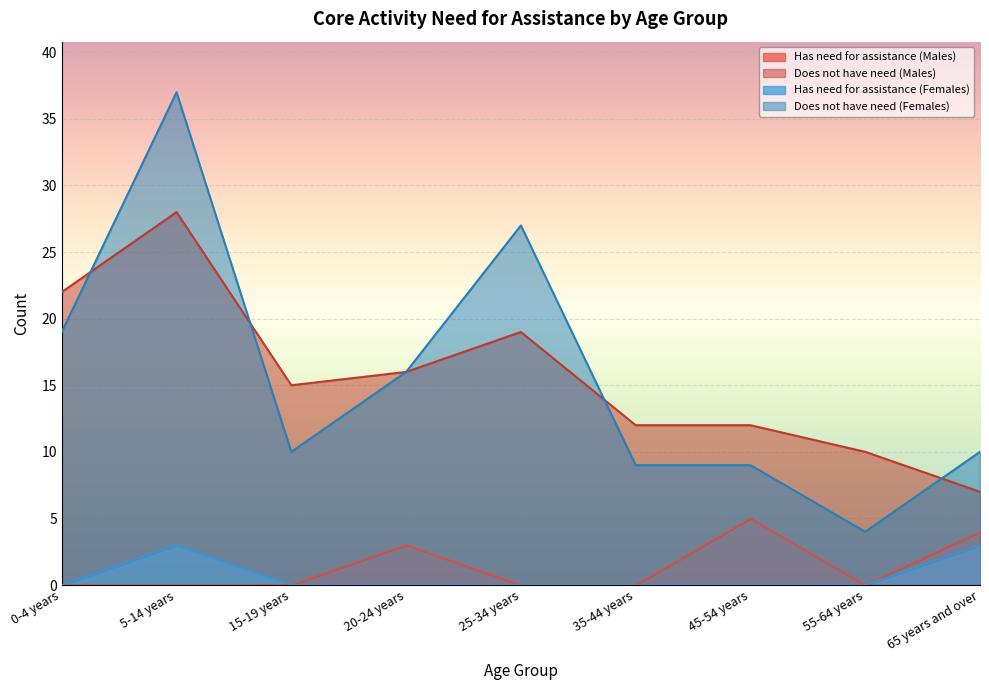

Where is Has need for assistance (Males) nearest to the value 2?

20-24 years